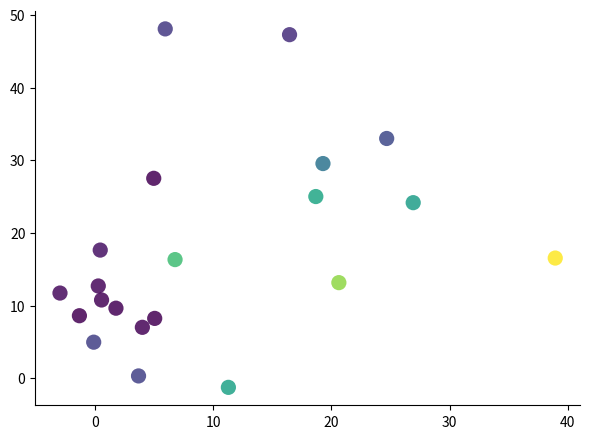

What Y value in the scatter plot is closest to 23?

24.2